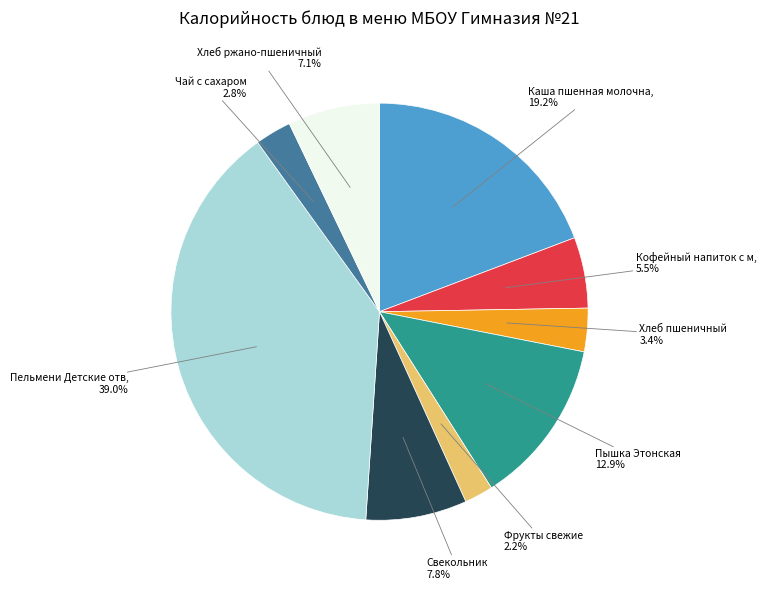

Is there any slice that represents more than half of the pie?

No